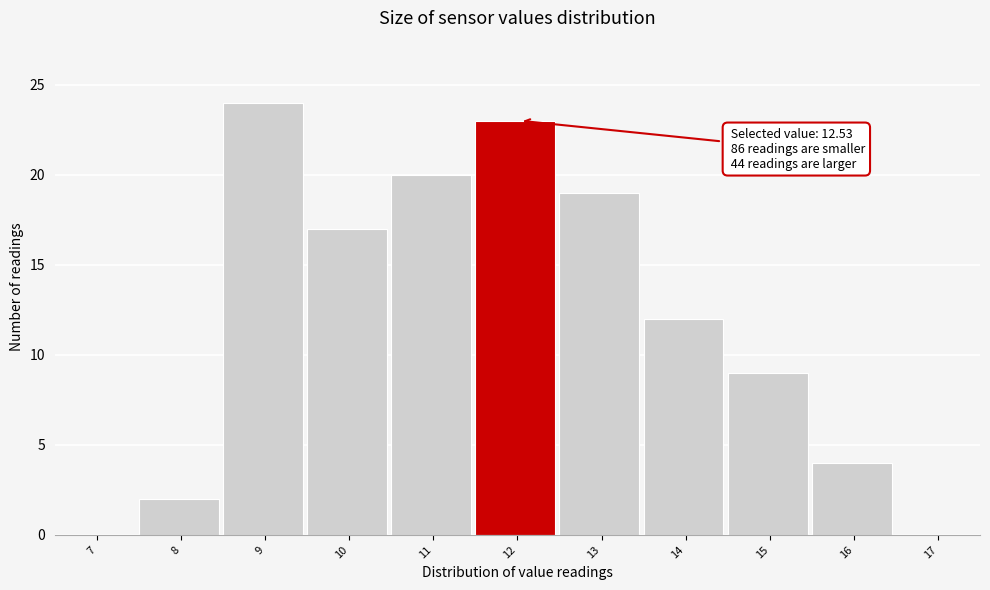

Reading left to right, list all the values displayed in this chart.

7=0	8=2	9=24	10=17	11=20	12=23	13=19	14=12	15=9	16=4	17=0